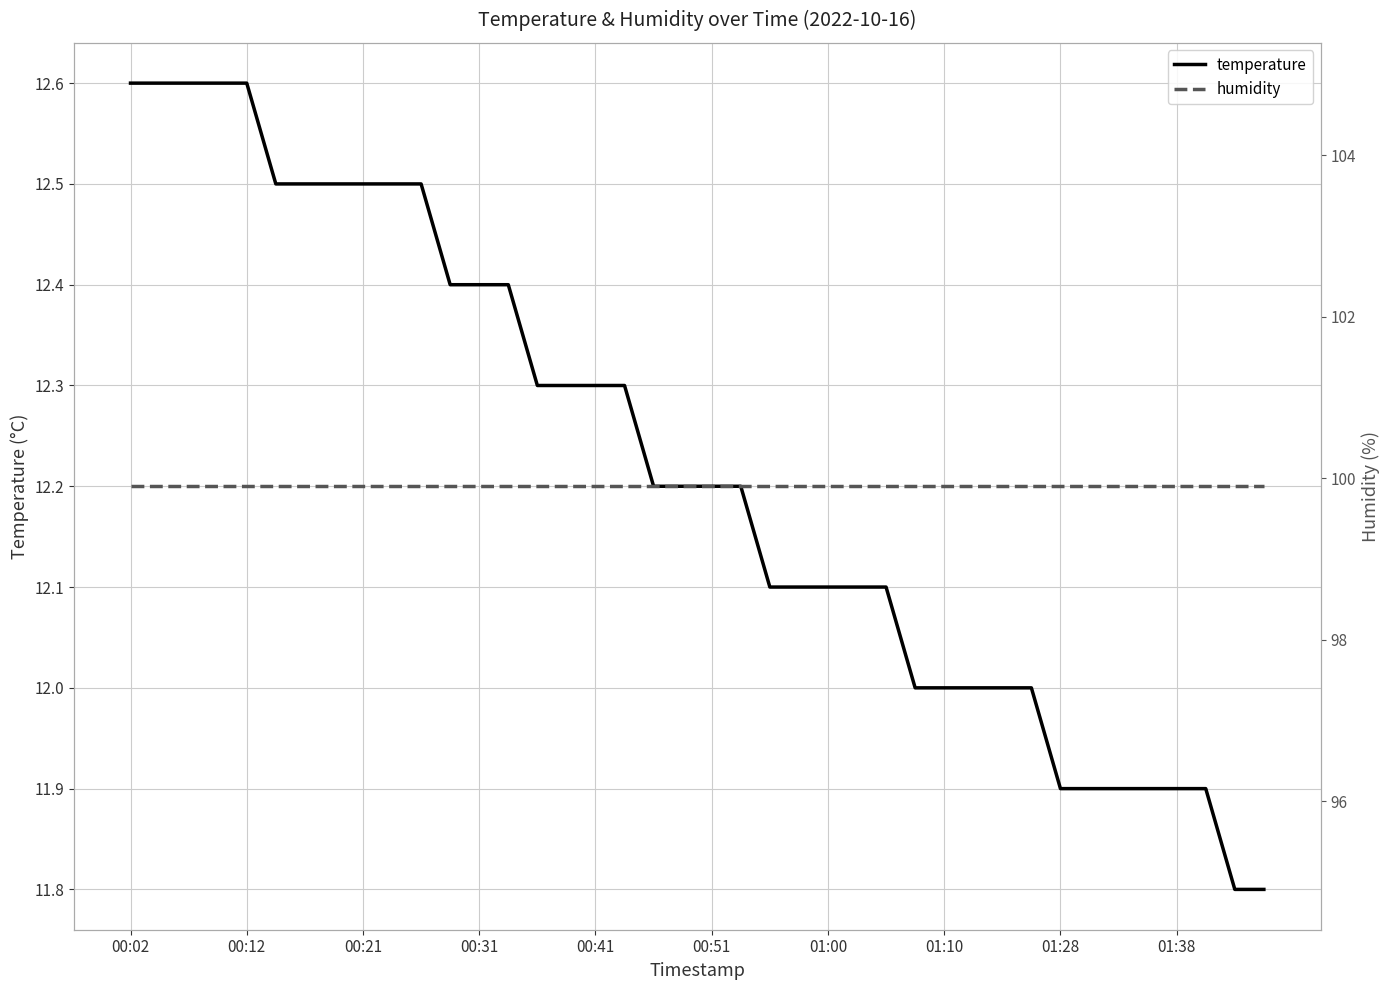

What is the difference between the highest and lowest values at 17?

87.6